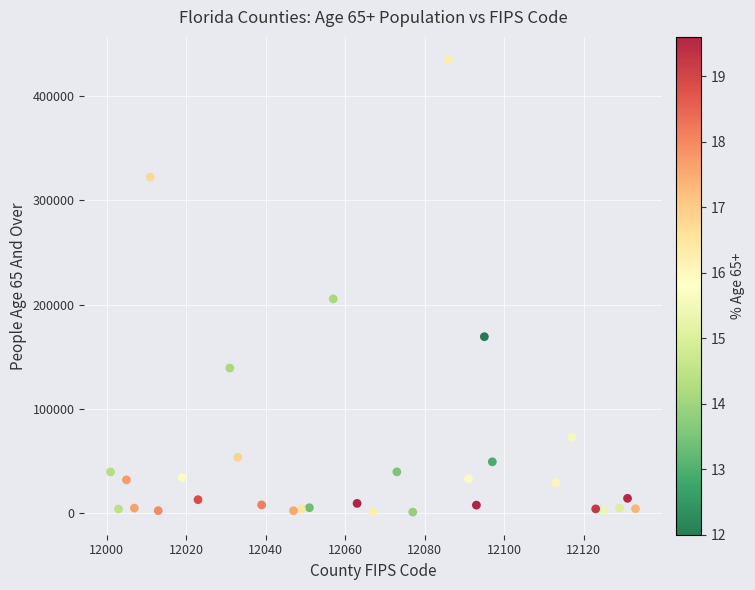

What is the range of X values (max minus min)?

132